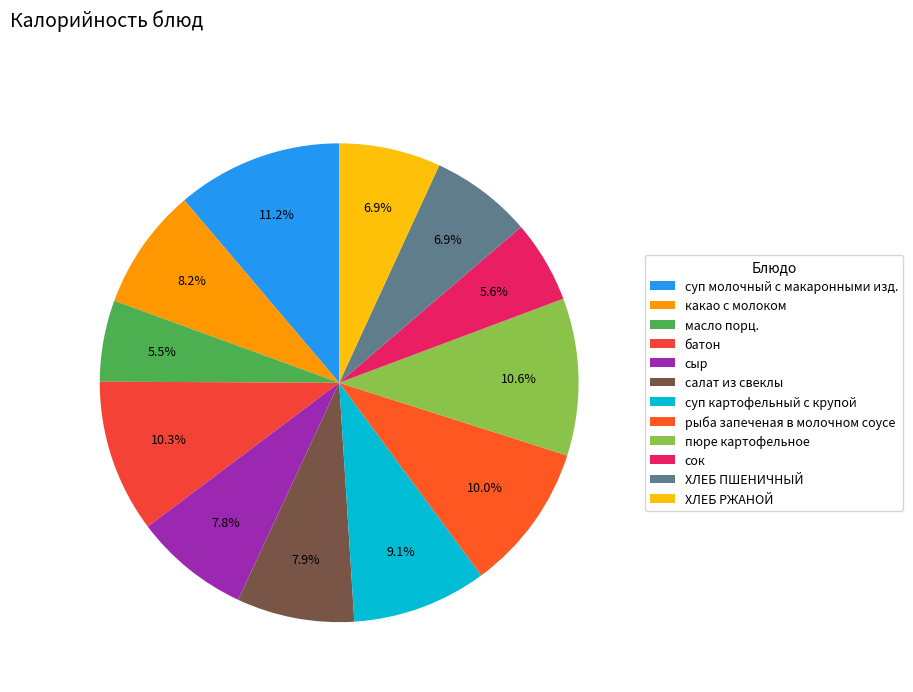

How many segments does this pie chart have?

12